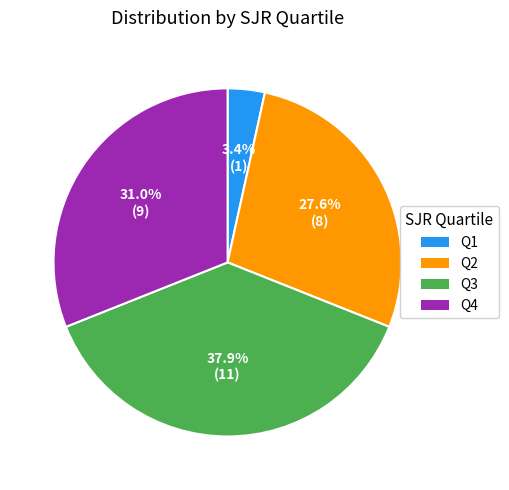

Which slice is the smallest?

Q1